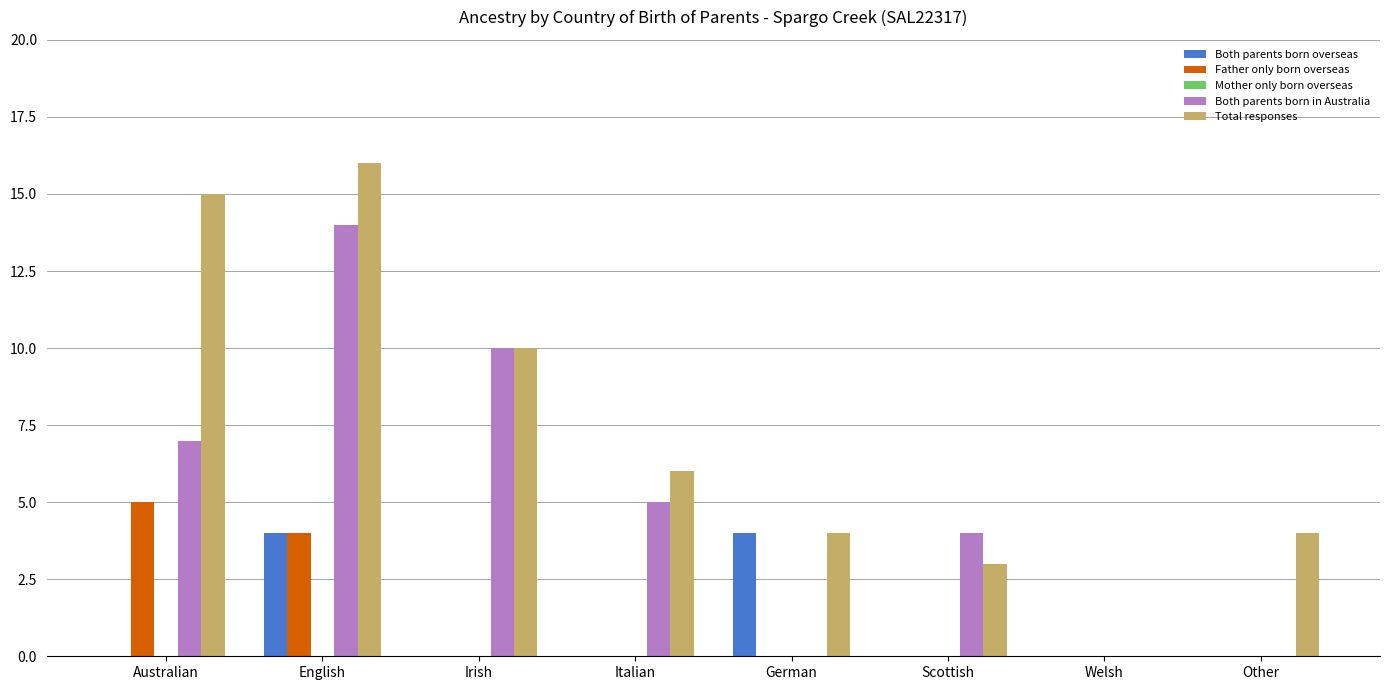

Which category has the highest value across all series?

English